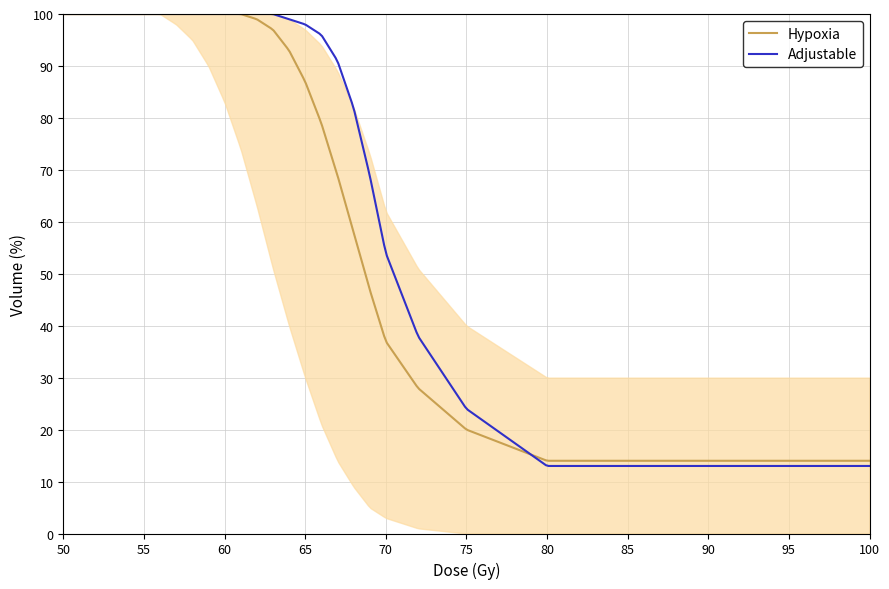

What is the highest value of the Hypoxia series?

100.0